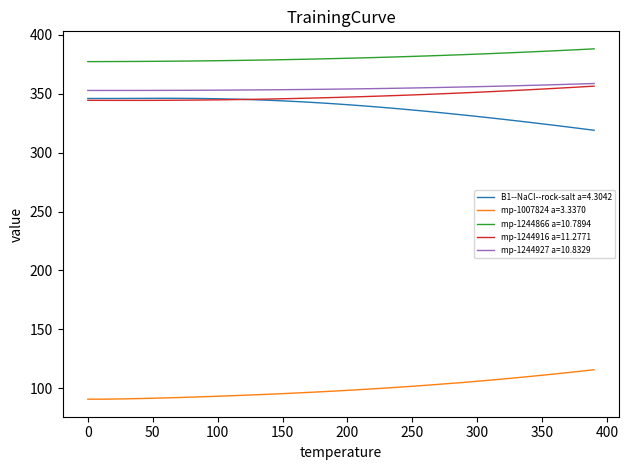

True or false: mp-1244916 a=11.2771 and mp-1007824 a=3.3370 cross at least once.

False